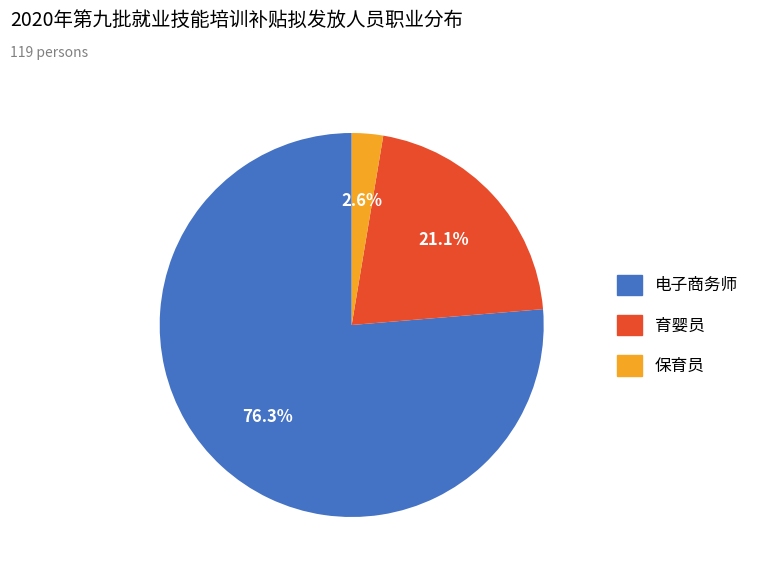

Which slice represents more than half of the pie?

电子商务师